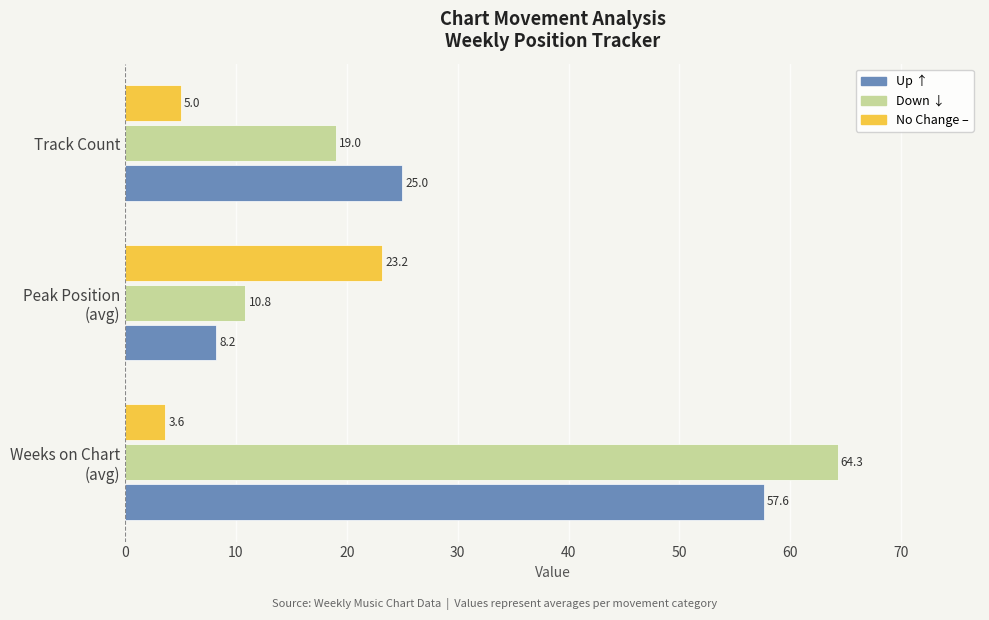

How many series are shown in this chart?

3